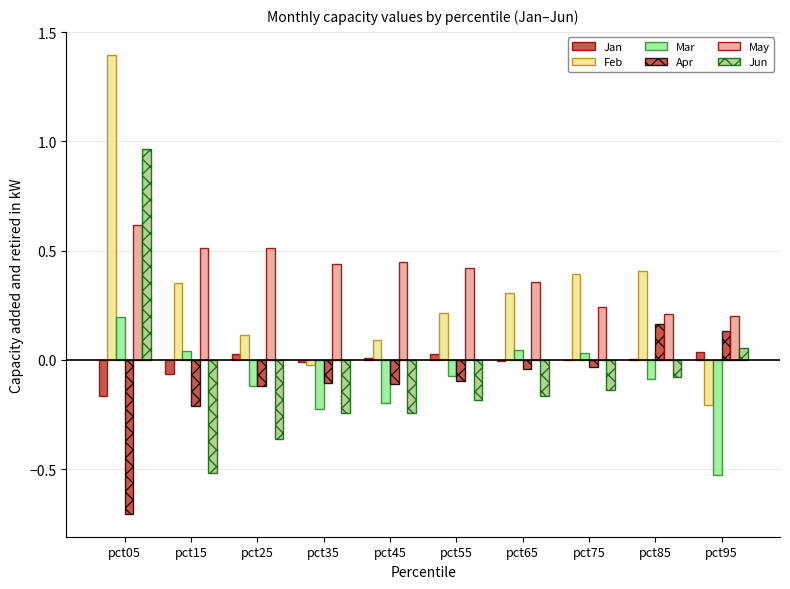

How many distinct data groups are displayed?

6